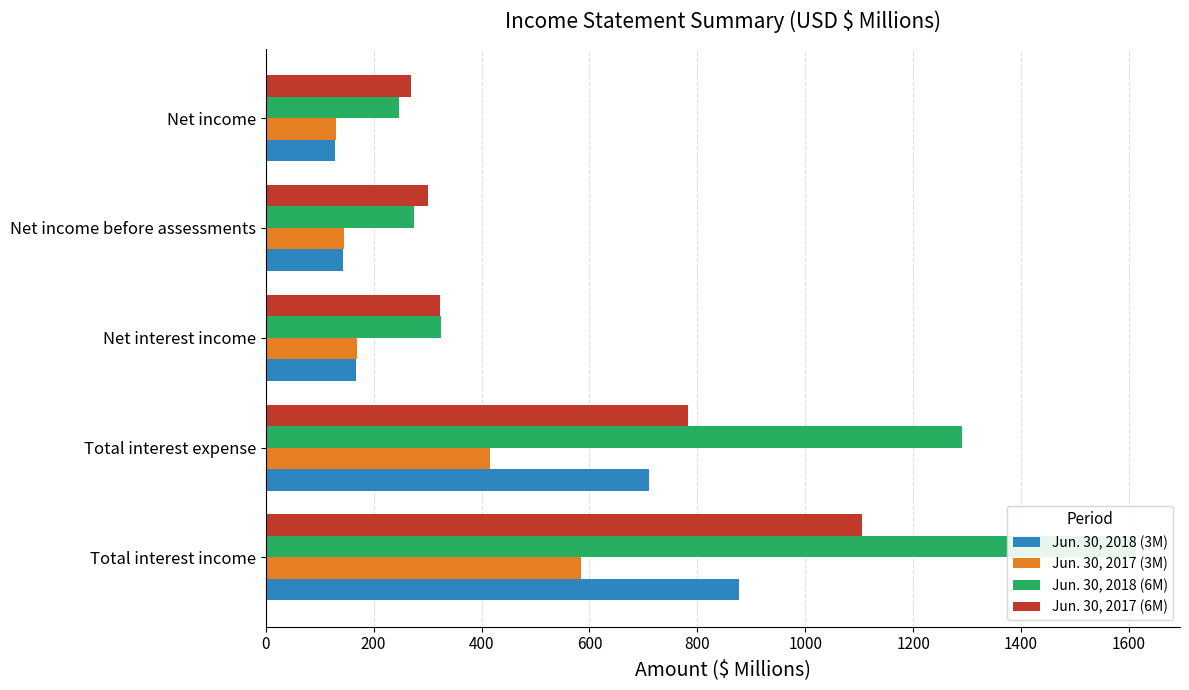

At how many categories does at least one series exceed 132?

5